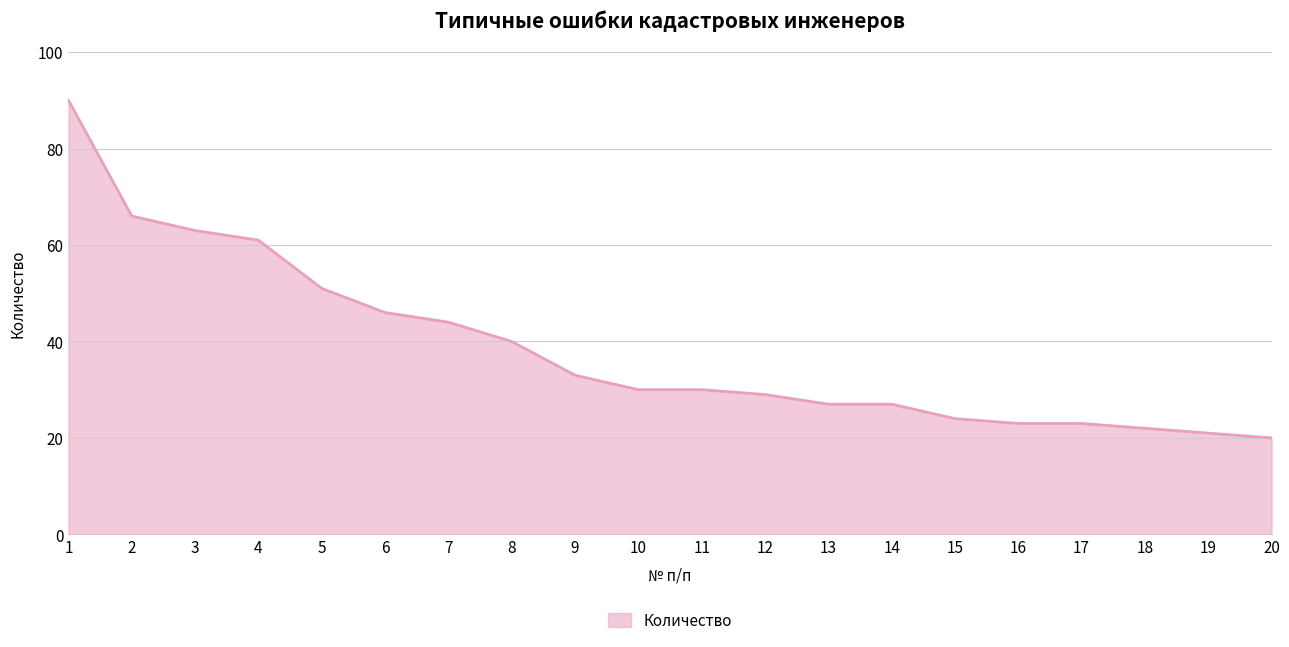

Is it true that the value at 9 is 33?

True